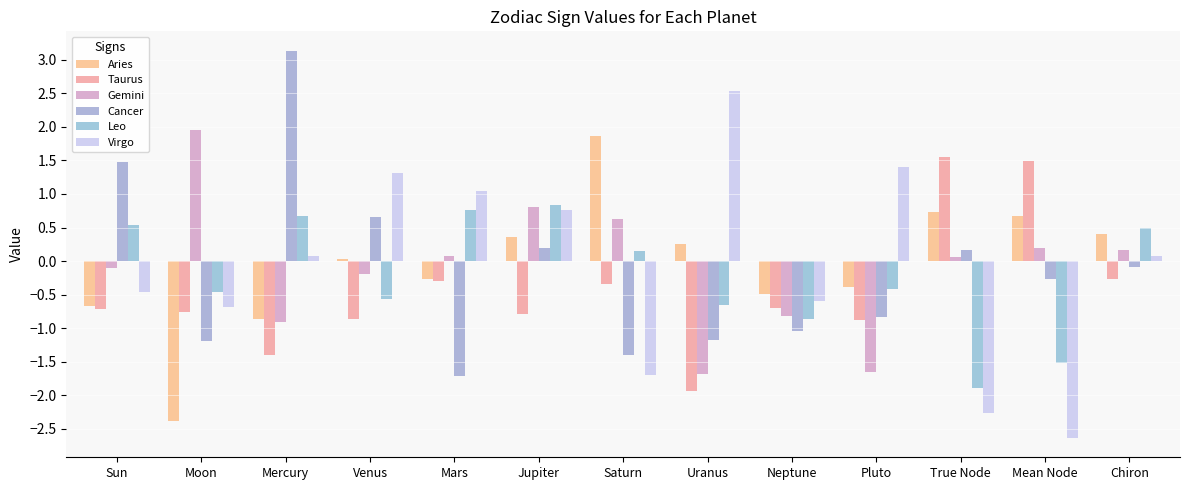

Reading right to left, what are all the values shown in this chart?

Aries: Chiron=0.4	Mean Node=0.7	True Node=0.7	Pluto=-0.4	Neptune=-0.5	Uranus=0.2	Saturn=1.9	Jupiter=0.4	Mars=-0.3	Venus=0.0	Mercury=-0.9	Moon=-2.4	Sun=-0.7
Taurus: Chiron=-0.3	Mean Node=1.5	True Node=1.6	Pluto=-0.9	Neptune=-0.7	Uranus=-1.9	Saturn=-0.3	Jupiter=-0.8	Mars=-0.3	Venus=-0.9	Mercury=-1.4	Moon=-0.8	Sun=-0.7
Gemini: Chiron=0.2	Mean Node=0.2	True Node=0.1	Pluto=-1.7	Neptune=-0.8	Uranus=-1.7	Saturn=0.6	Jupiter=0.8	Mars=0.1	Venus=-0.2	Mercury=-0.9	Moon=2.0	Sun=-0.1
Cancer: Chiron=-0.1	Mean Node=-0.3	True Node=0.2	Pluto=-0.8	Neptune=-1.0	Uranus=-1.2	Saturn=-1.4	Jupiter=0.2	Mars=-1.7	Venus=0.6	Mercury=3.1	Moon=-1.2	Sun=1.5
Leo: Chiron=0.5	Mean Node=-1.5	True Node=-1.9	Pluto=-0.4	Neptune=-0.9	Uranus=-0.7	Saturn=0.1	Jupiter=0.8	Mars=0.8	Venus=-0.6	Mercury=0.7	Moon=-0.5	Sun=0.5
Virgo: Chiron=0.1	Mean Node=-2.6	True Node=-2.3	Pluto=1.4	Neptune=-0.6	Uranus=2.5	Saturn=-1.7	Jupiter=0.8	Mars=1.0	Venus=1.3	Mercury=0.1	Moon=-0.7	Sun=-0.5